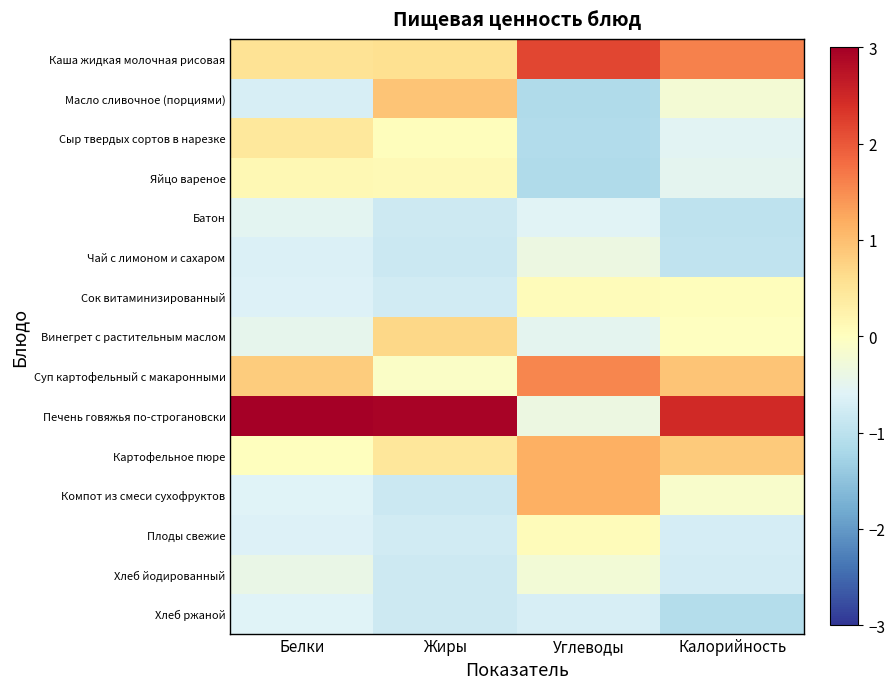

What is the spread (max minus min) of values at Белки?

4.0